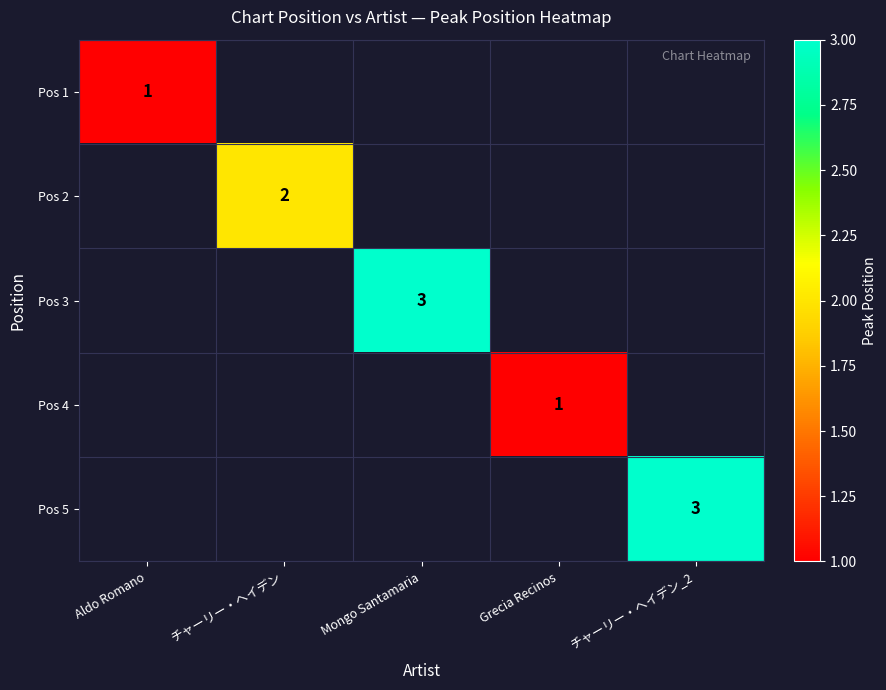

What is the greatest value displayed?

3.0